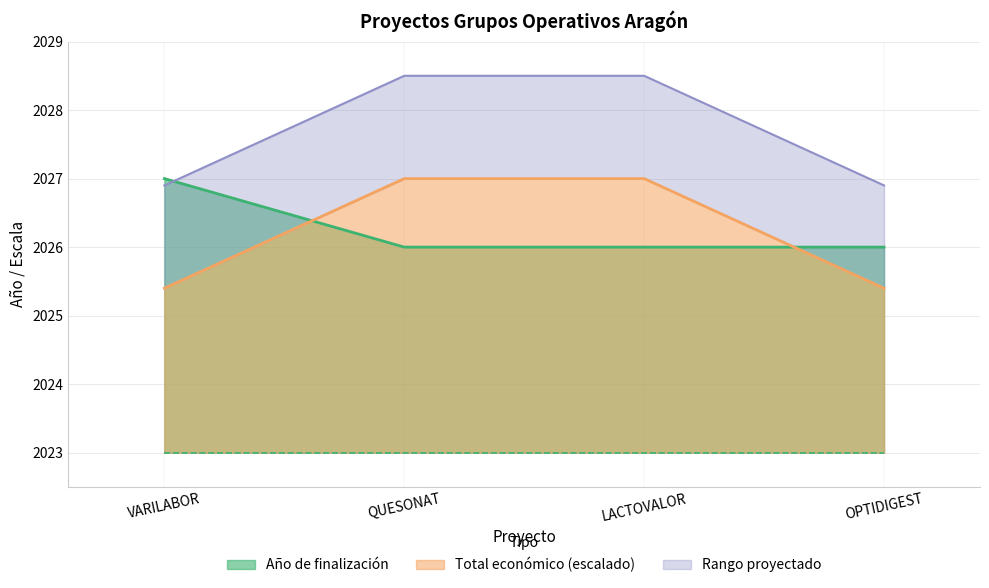

Which series ends up on top after the final intersection of Año de finalización and Total económico?

Año de finalización